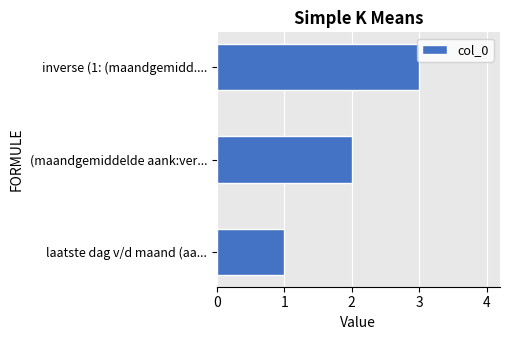

List the labels in order of value, smallest first.

laatste dag v/d maand (aa..., (maandgemiddelde aank:ver..., inverse (1: (maandgemidd....